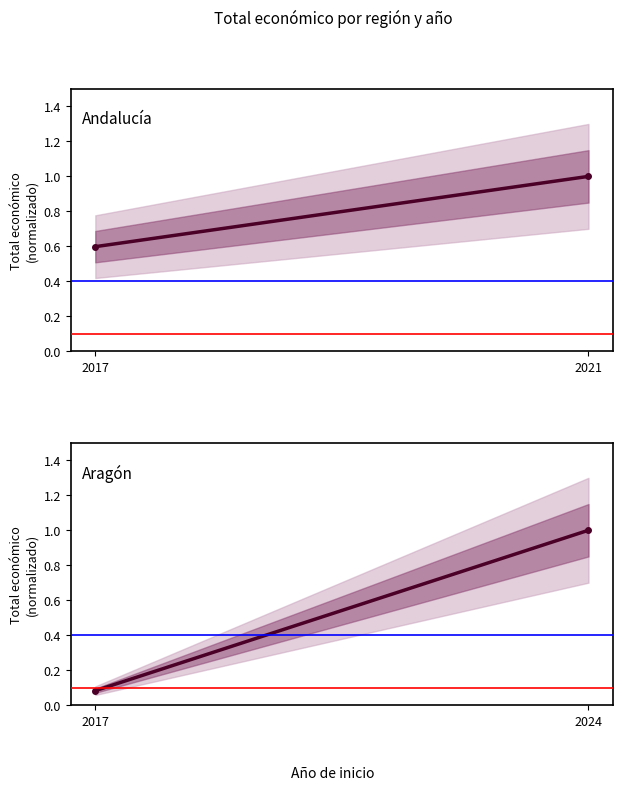

Which has a higher value, 2021 or 2017?

2021